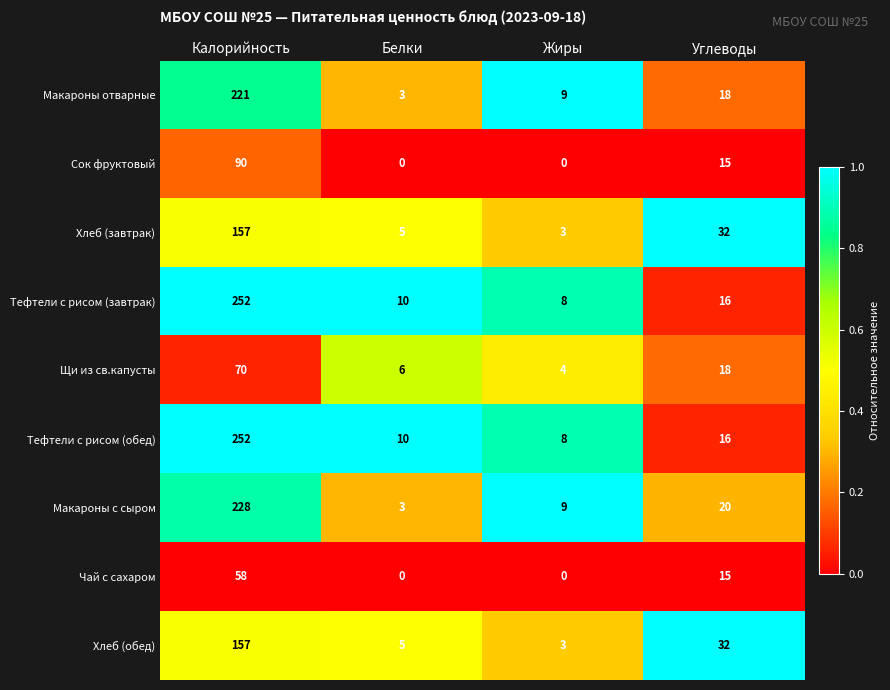

What is the difference between the second highest and minimum values in the Хлеб (завтрак) series?

29